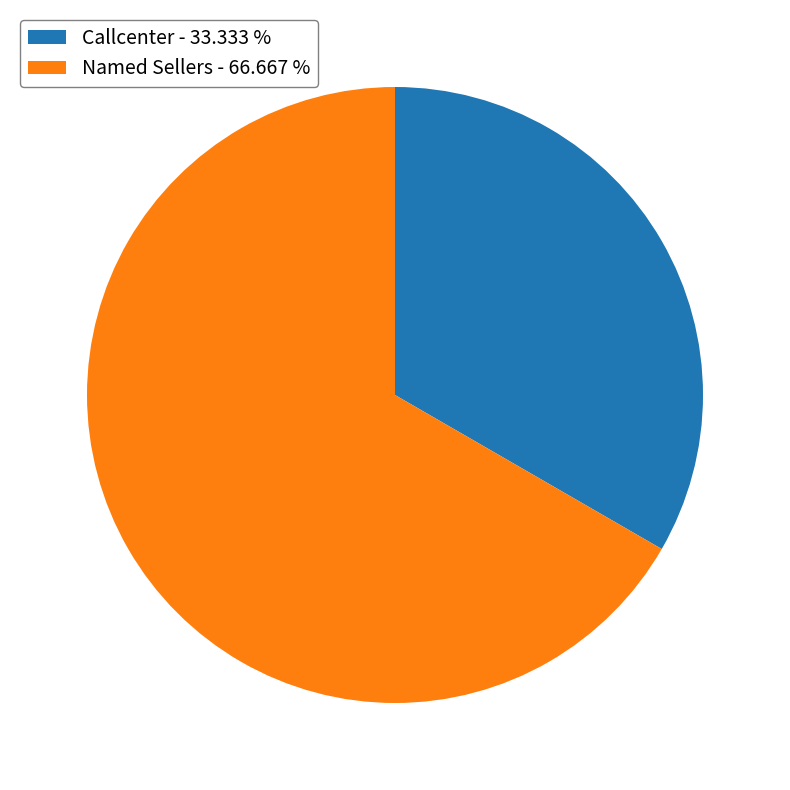

Rank the categories by value from highest to lowest.

Named Sellers - 66.667 %, Callcenter - 33.333 %